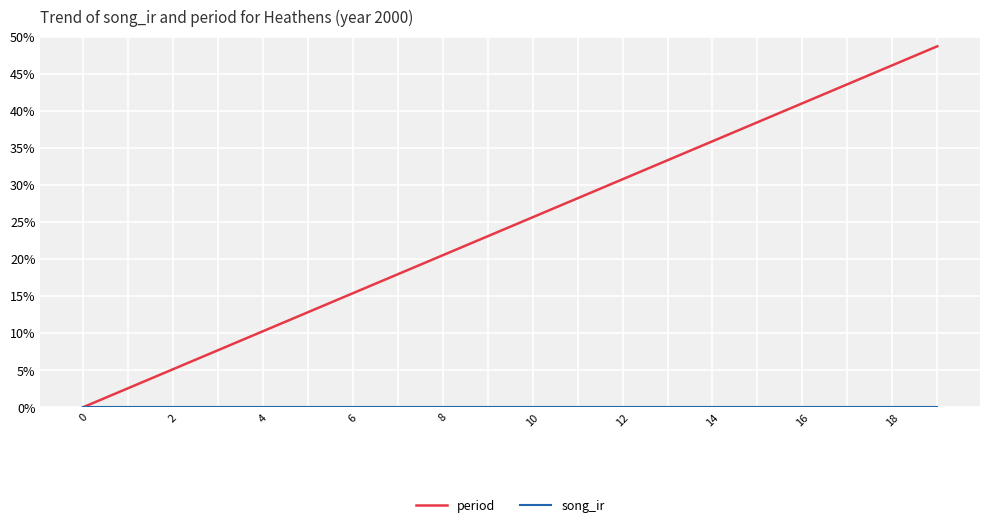

True or false: period has more than 1 points higher than both neighbors.

False